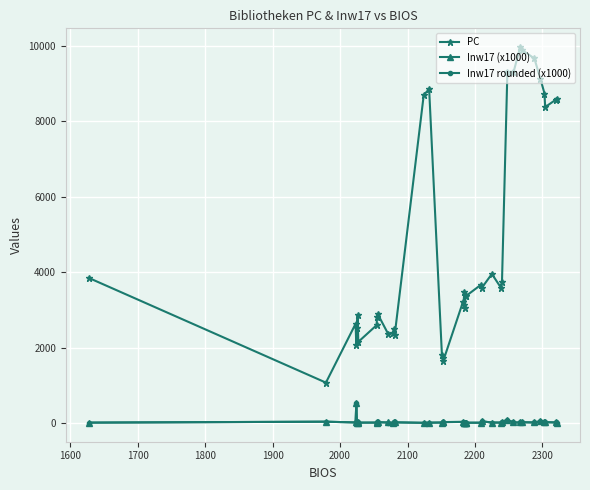

Which series has the largest total across all categories?

PC